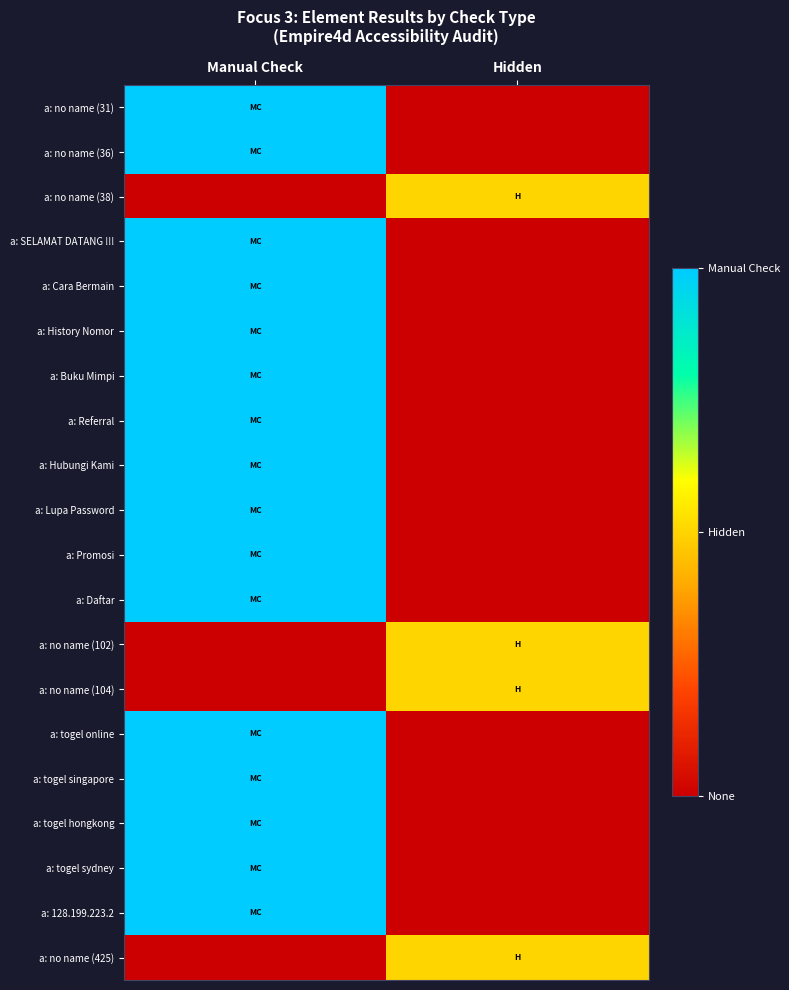

What is the spread (max minus min) of values at Manual Check?

1.0